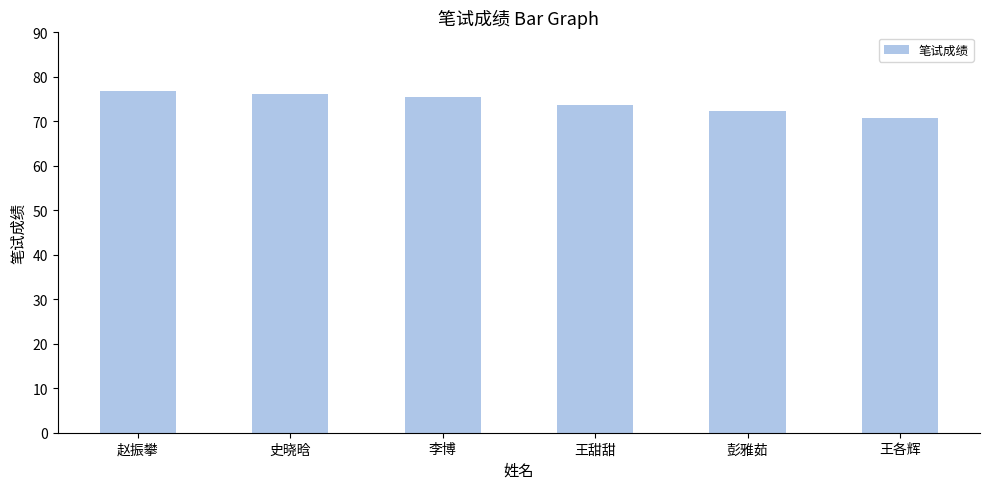

What is the average value?

74.2